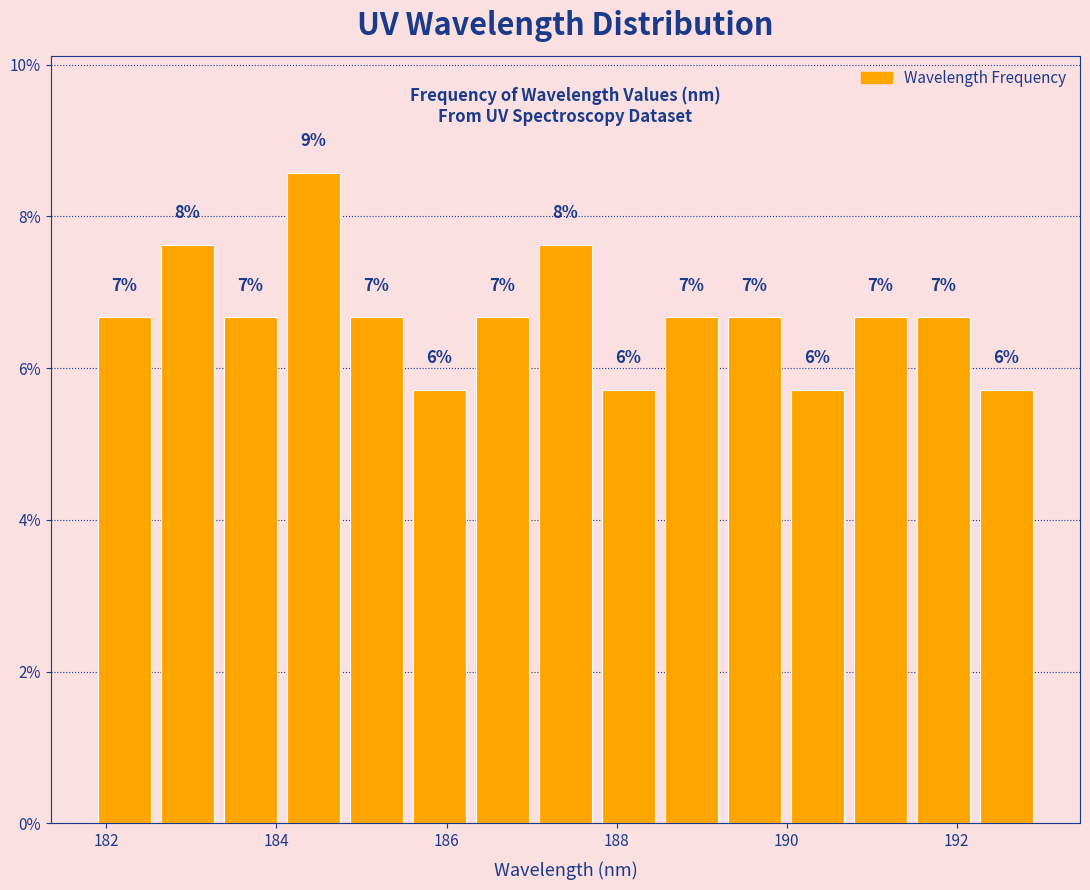

Around what value on the x-axis is the tallest bar? Give the approximate position of its centre, as read against the axis.

184.4